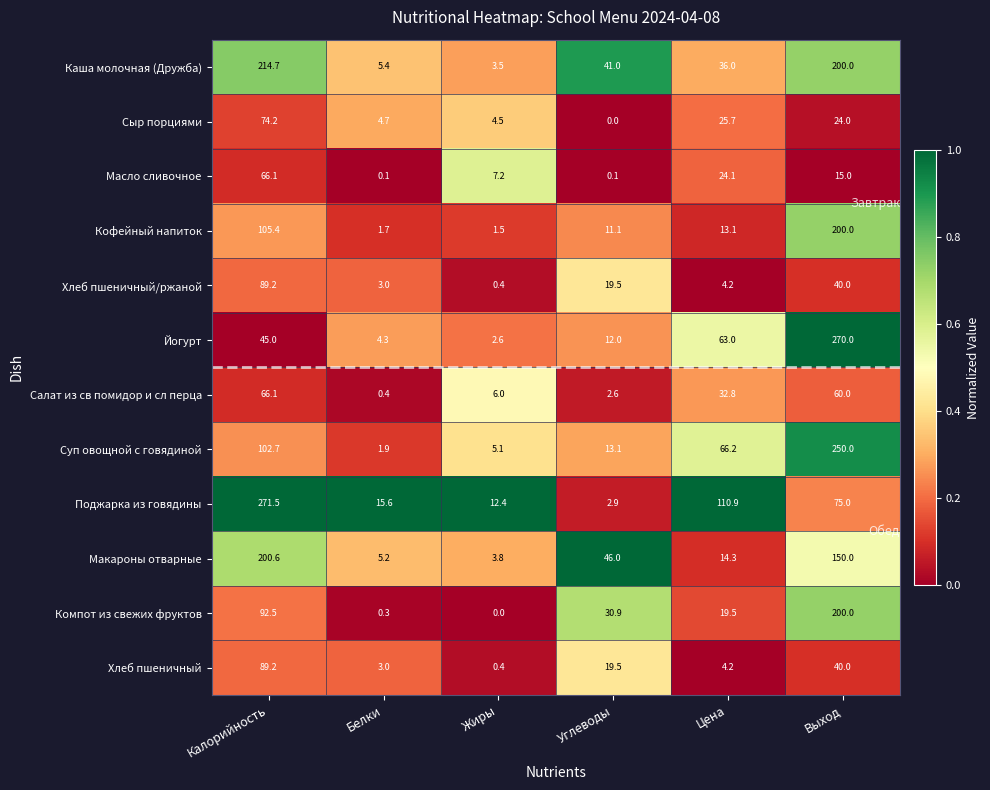

How many series are shown in this chart?

12